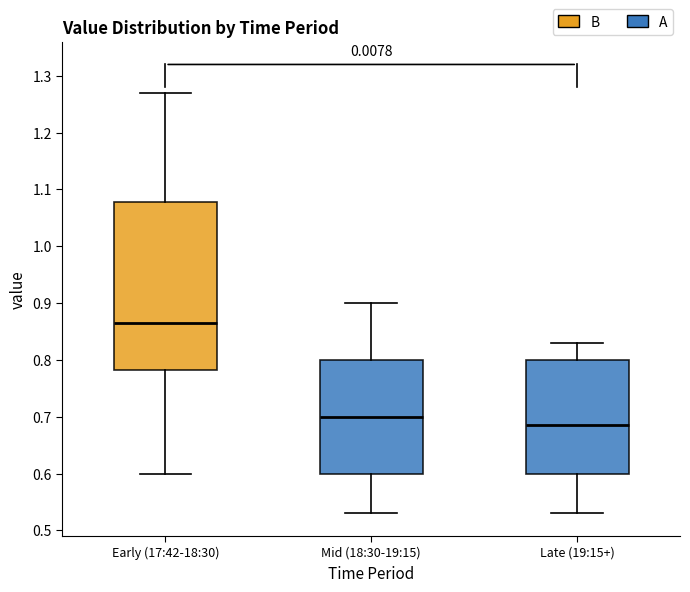

Reading left to right, read every box against the y-axis: the position of its median line, the range the box covers, and the ends of its whiskers. The values are not printed on the chart, so give them approximately, as read against the axis.

Early (17:42-18:30): median 0.87, box 0.78 to 1.08, whiskers 0.60 to 1.27
Mid (18:30-19:15): median 0.70, box 0.60 to 0.80, whiskers 0.53 to 0.90
Late (19:15+): median 0.69, box 0.60 to 0.80, whiskers 0.53 to 0.83